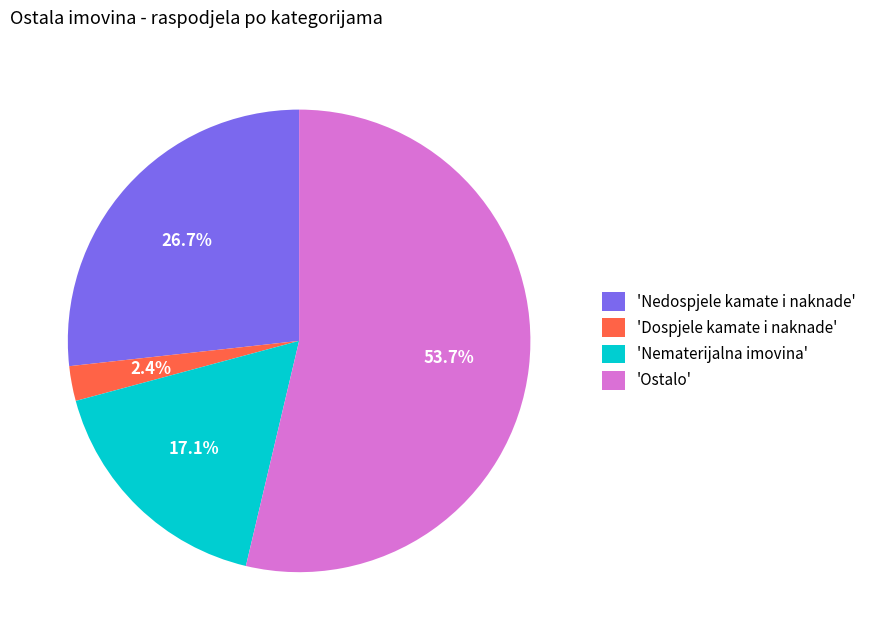

How many slices are in this pie chart?

4